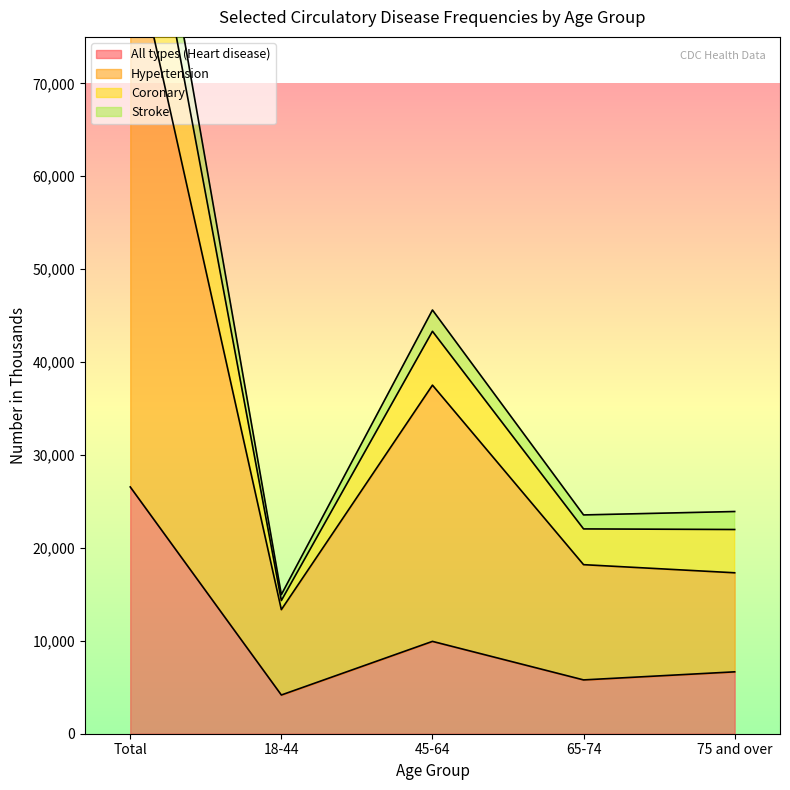

True or false: All types (Heart disease) has a value of 18286 at Total.

False